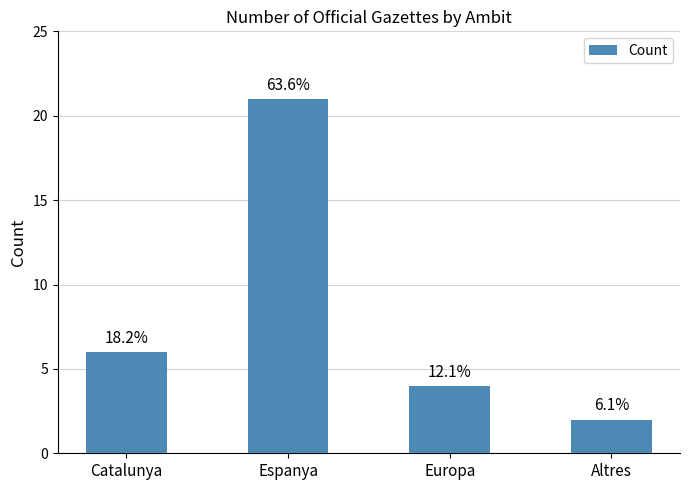

What is the change in value from Europa to Altres?

-2